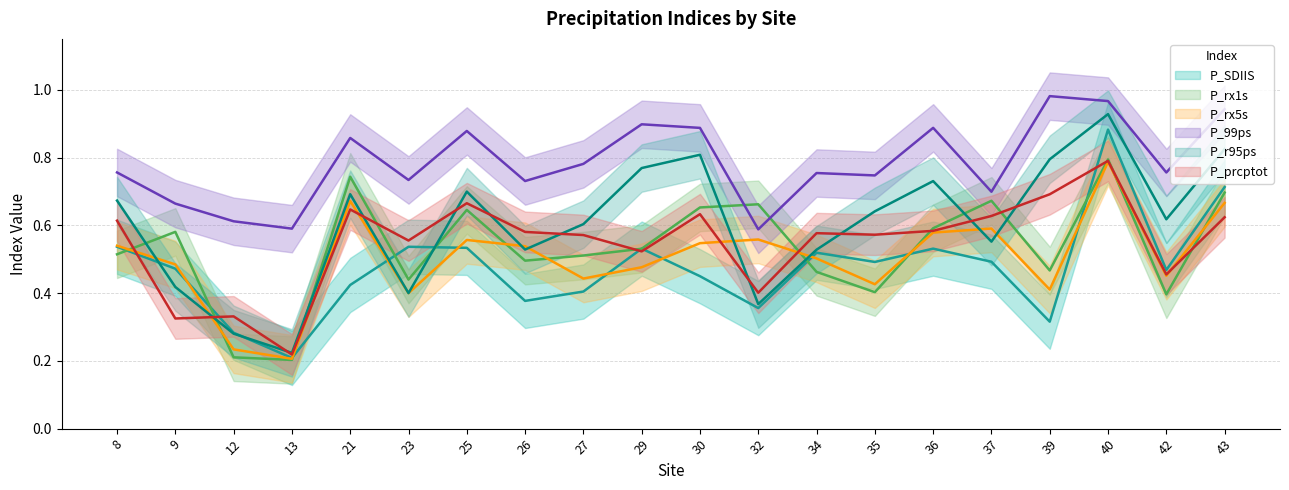

Reading left to right, transcribe all the data shown in this chart.

P_SDIIS: 8=0.5	9=0.5	12=0.3	13=0.2	21=0.4	23=0.5	25=0.5	26=0.4	27=0.4	29=0.5	30=0.4	32=0.4	34=0.5	35=0.5	36=0.5	37=0.5	39=0.3	40=0.9	42=0.5	43=0.7
P_rx1s: 8=0.5	9=0.6	12=0.2	13=0.2	21=0.7	23=0.4	25=0.6	26=0.5	27=0.5	29=0.5	30=0.7	32=0.7	34=0.5	35=0.4	36=0.6	37=0.7	39=0.5	40=0.8	42=0.4	43=0.7
P_rx5s: 8=0.5	9=0.5	12=0.2	13=0.2	21=0.7	23=0.4	25=0.6	26=0.5	27=0.4	29=0.5	30=0.5	32=0.6	34=0.5	35=0.4	36=0.6	37=0.6	39=0.4	40=0.8	42=0.5	43=0.7
P_99ps: 8=0.8	9=0.7	12=0.6	13=0.6	21=0.9	23=0.7	25=0.9	26=0.7	27=0.8	29=0.9	30=0.9	32=0.6	34=0.8	35=0.7	36=0.9	37=0.7	39=1.0	40=1.0	42=0.8	43=0.9
P_r95ps: 8=0.7	9=0.4	12=0.3	13=0.2	21=0.7	23=0.4	25=0.7	26=0.5	27=0.6	29=0.8	30=0.8	32=0.4	34=0.5	35=0.6	36=0.7	37=0.6	39=0.8	40=0.9	42=0.6	43=0.8
P_prcptot: 8=0.6	9=0.3	12=0.3	13=0.2	21=0.6	23=0.6	25=0.7	26=0.6	27=0.6	29=0.5	30=0.6	32=0.4	34=0.6	35=0.6	36=0.6	37=0.6	39=0.7	40=0.8	42=0.5	43=0.6